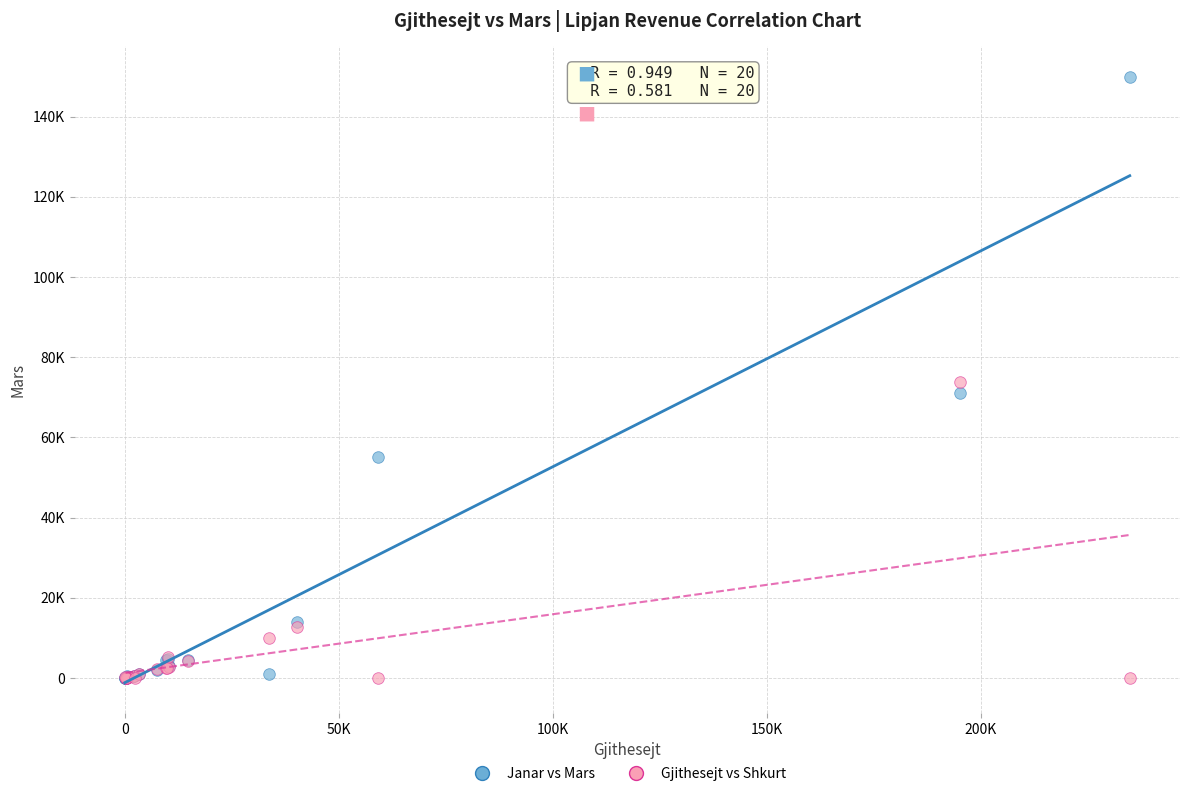

What are all the series names shown in the legend?

Janar vs Mars, Gjithesejt vs Shkurt